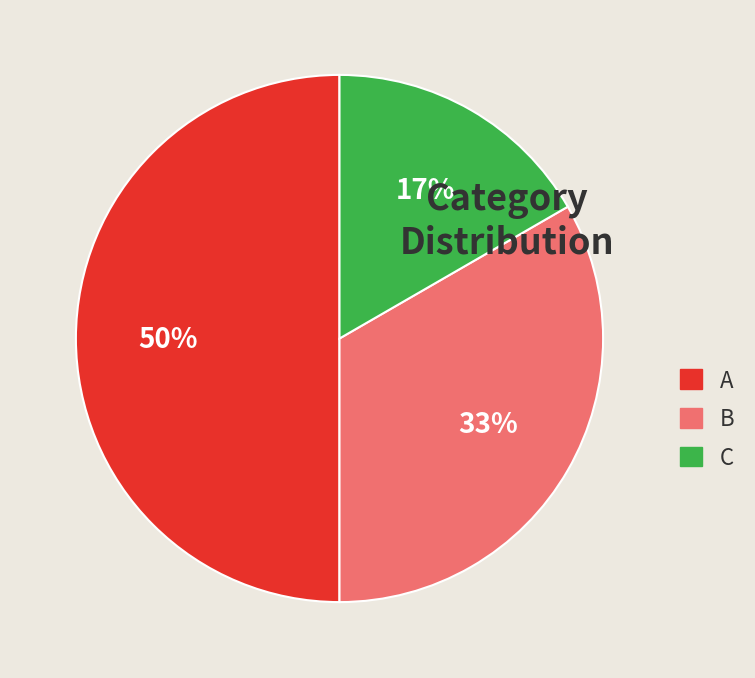

Is it true that A is 50% of the pie?

True